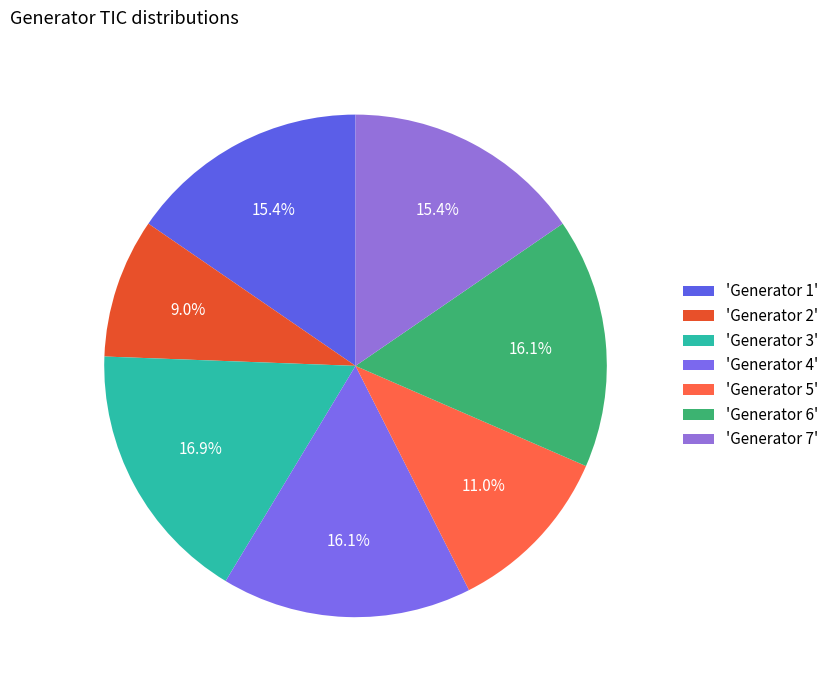

Is there a majority slice in this chart?

No